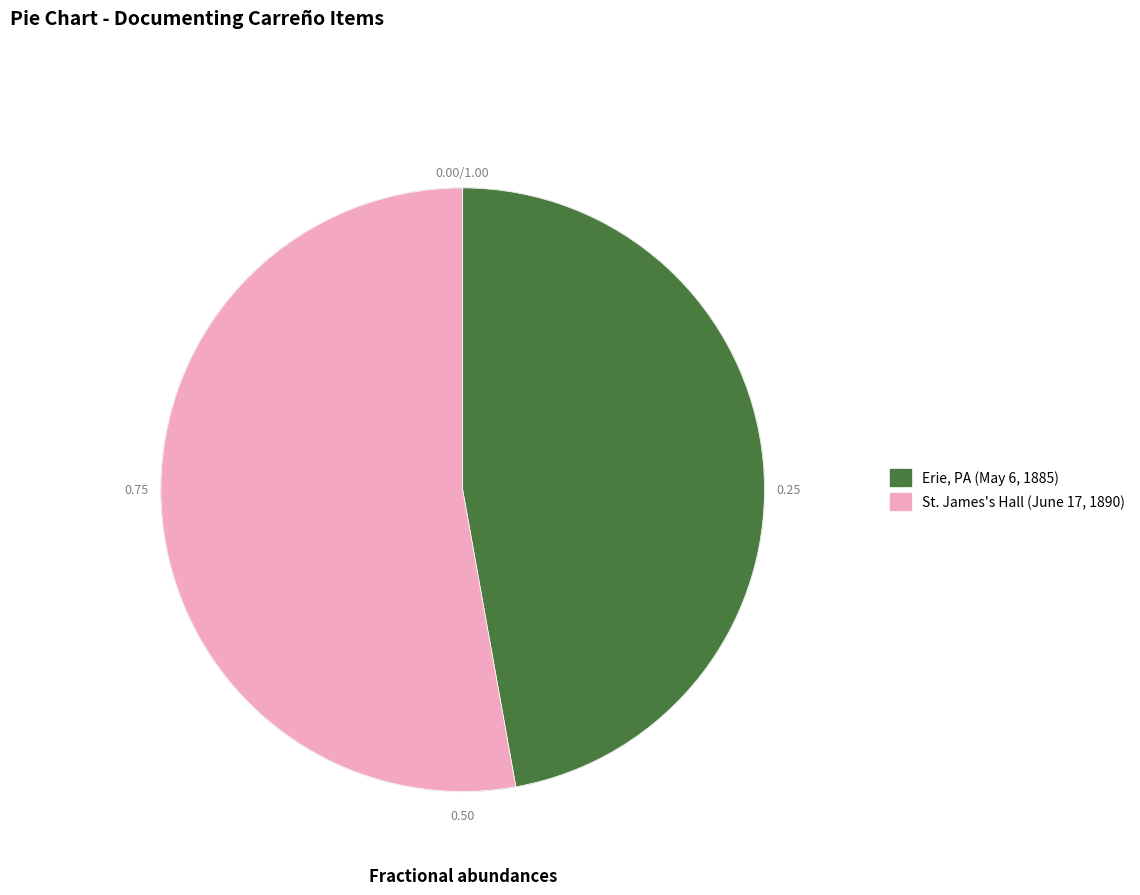

Approximately how many times larger is the value at Erie, PA (May 6, 1885) compared to St. James's Hall (June 17, 1890)?

0.9